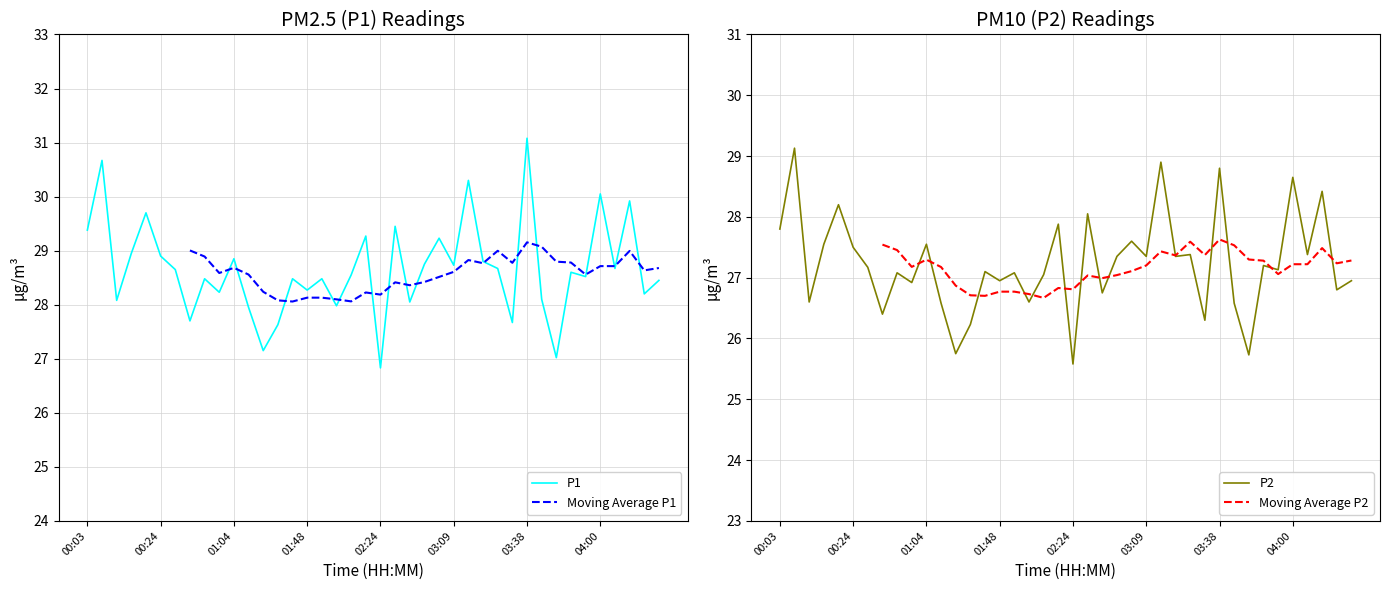

In P2, how many points are higher than both neighbors (excluding endpoints)?

15